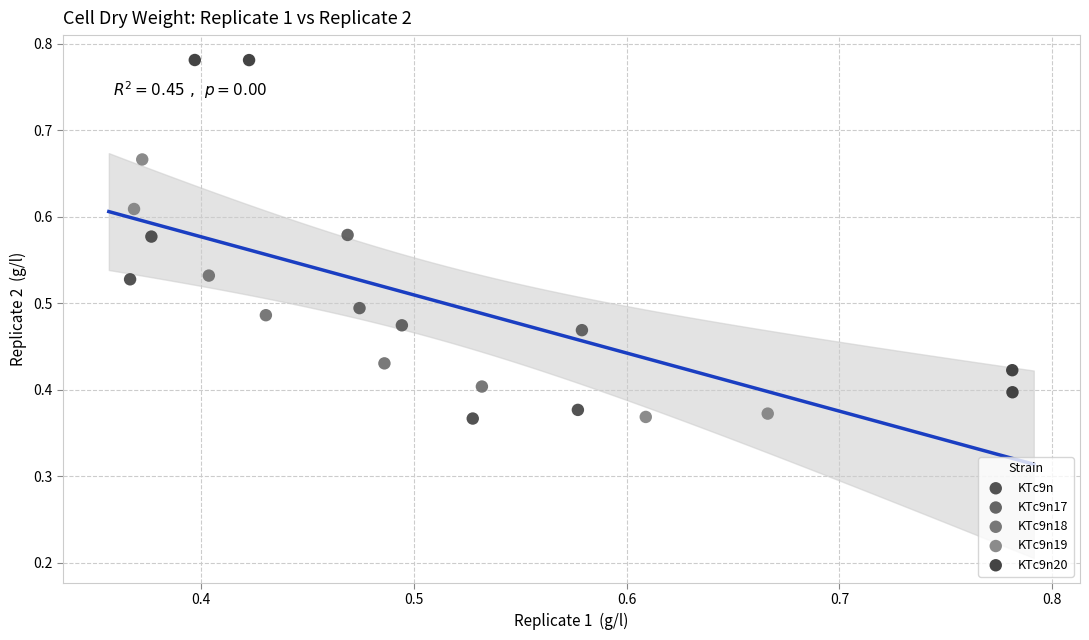

Which series contains the highest Y value?

KTc9n20